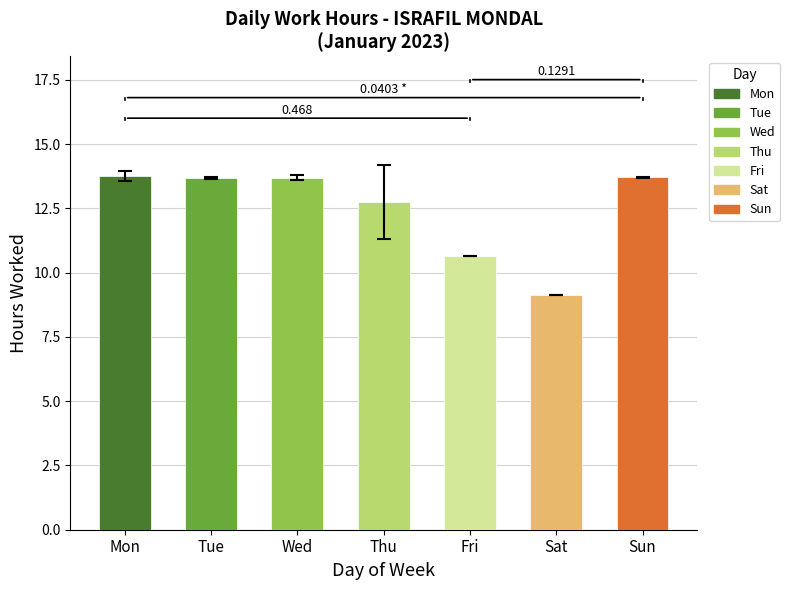

Which has a higher value, Thu or Wed?

Wed